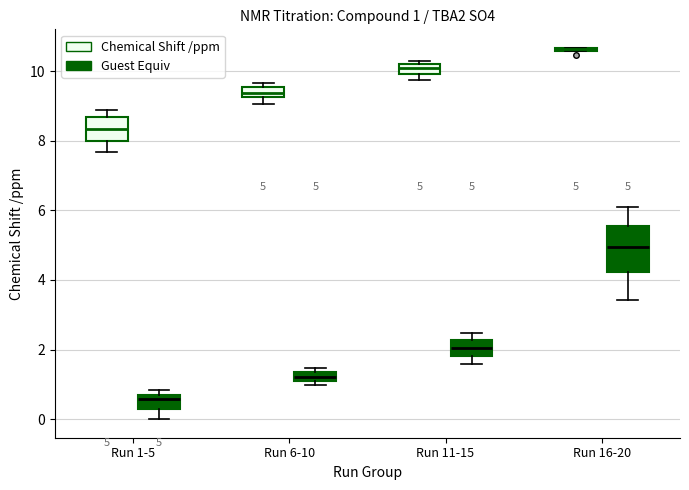

Comparing the boxes themselves (not the whiskers), which one is the tallest?

Run 16-20 (Guest Equiv)